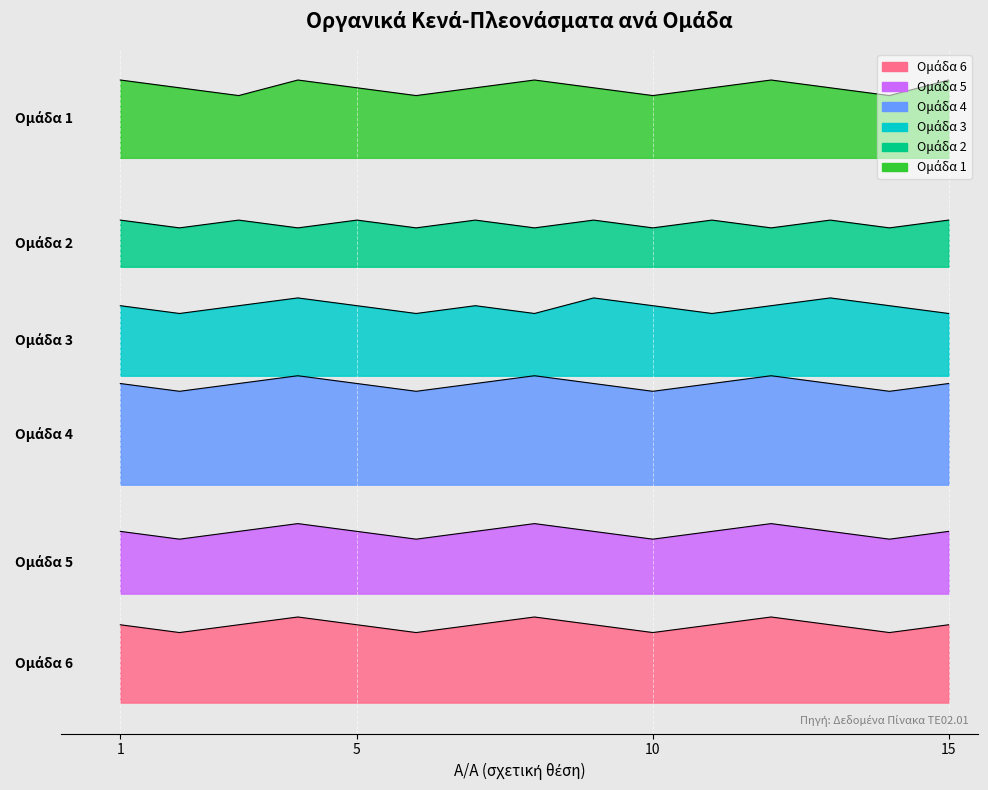

Which category has the highest value in the Ομάδα 3 series?

4